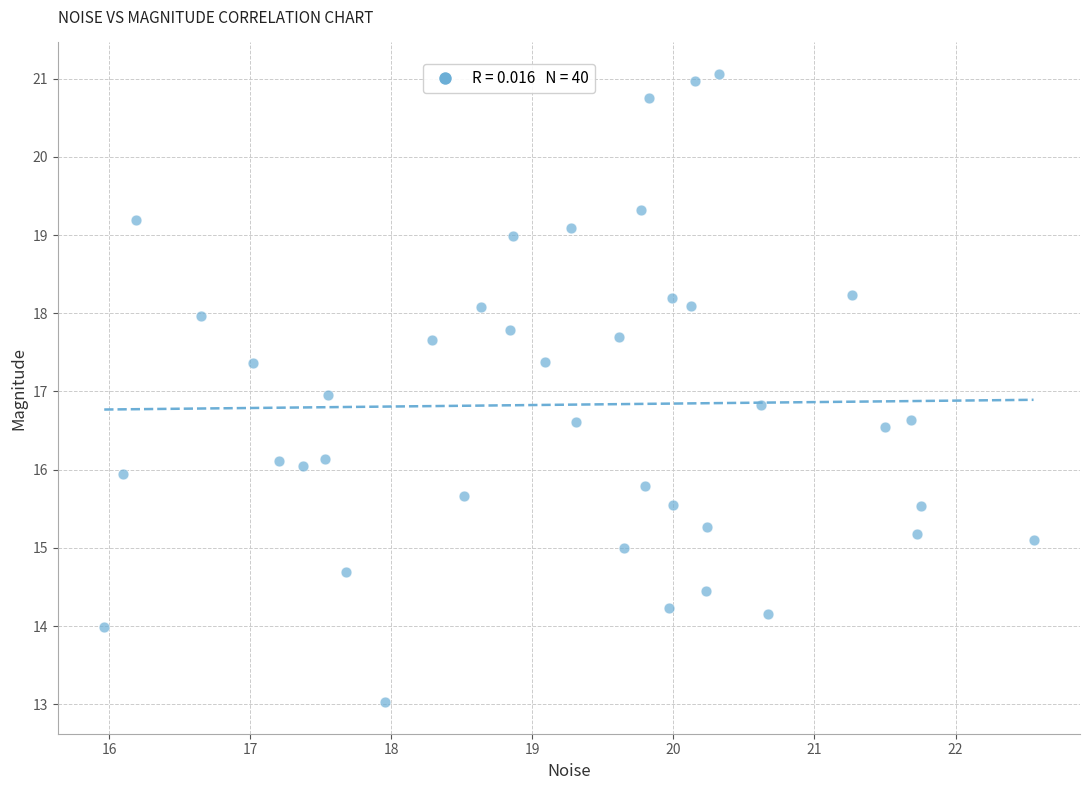

What is the range of Y values (max minus min)?

8.0